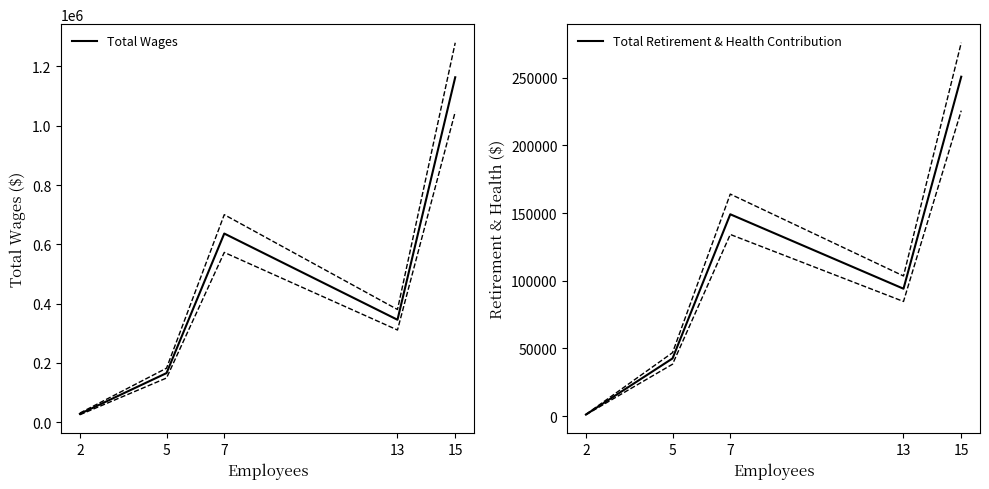

At how many categories does at least one series exceed 792116?

1